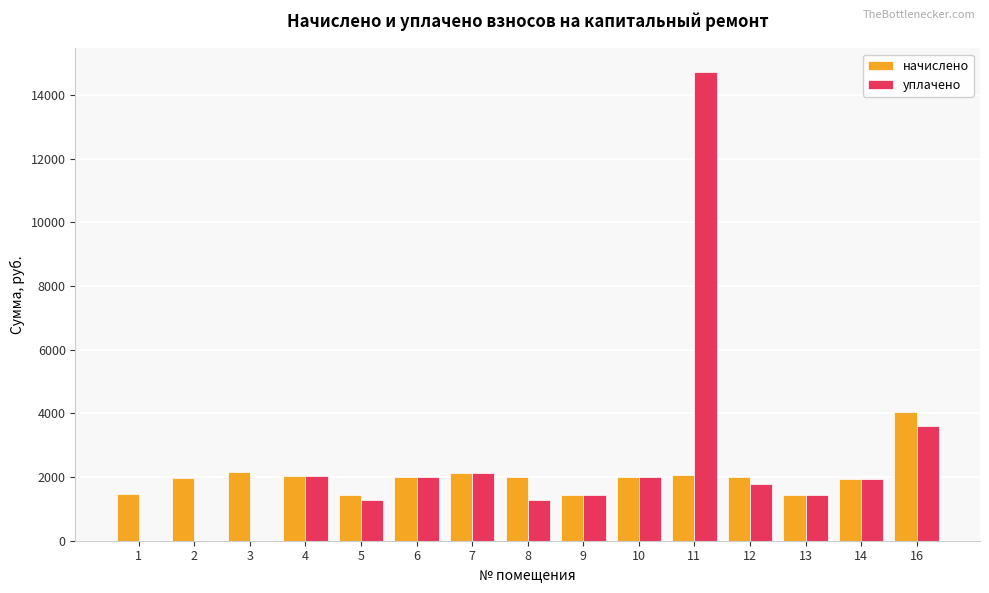

Is it true that уплачено equals 847.0 at 4?

False